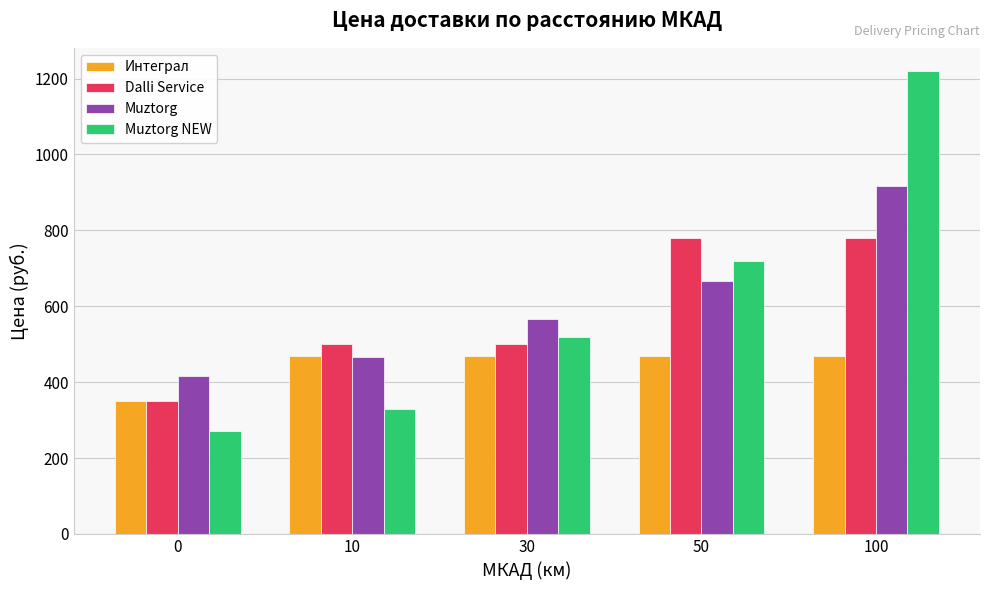

What is the maximum value for Muztorg NEW?

1220